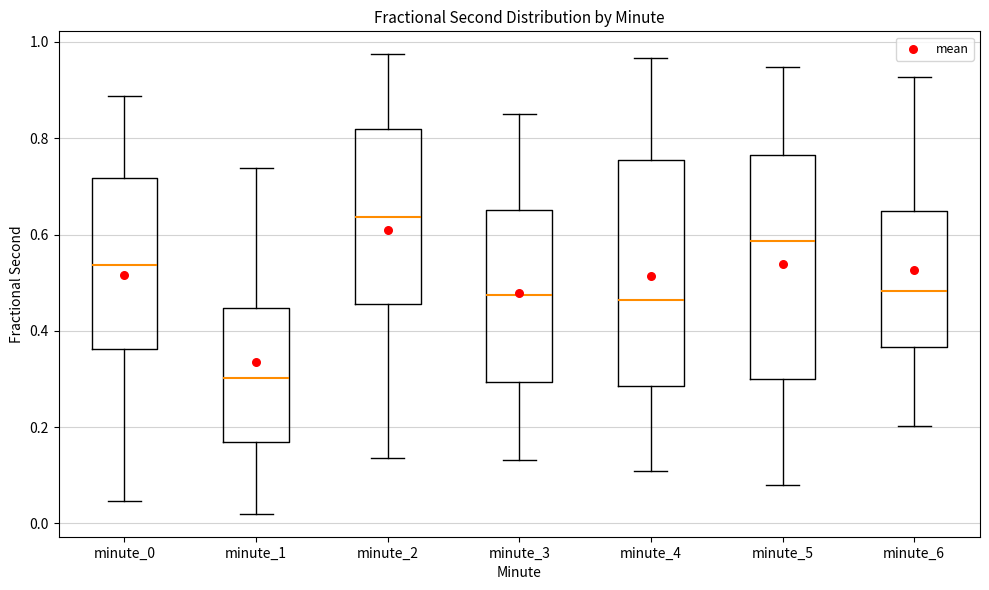

Which box's median line is the highest?

minute_2